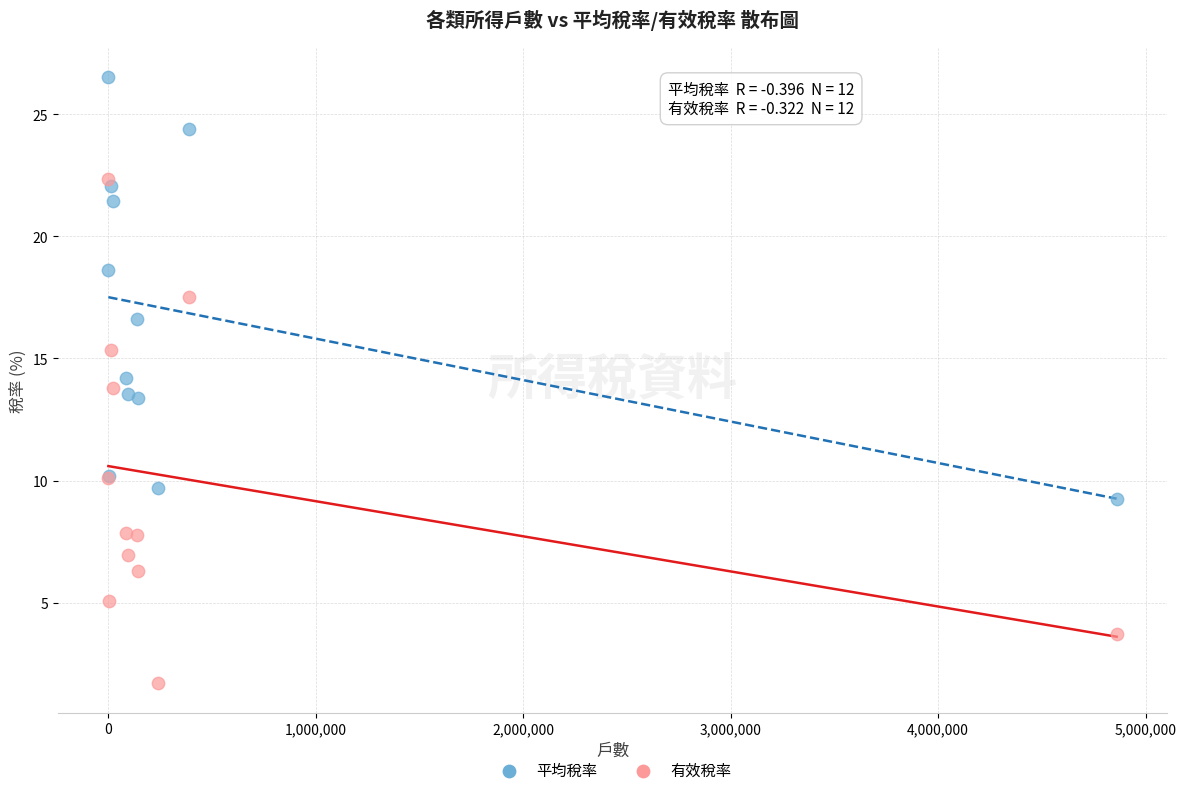

Which series contains the highest Y value?

平均稅率